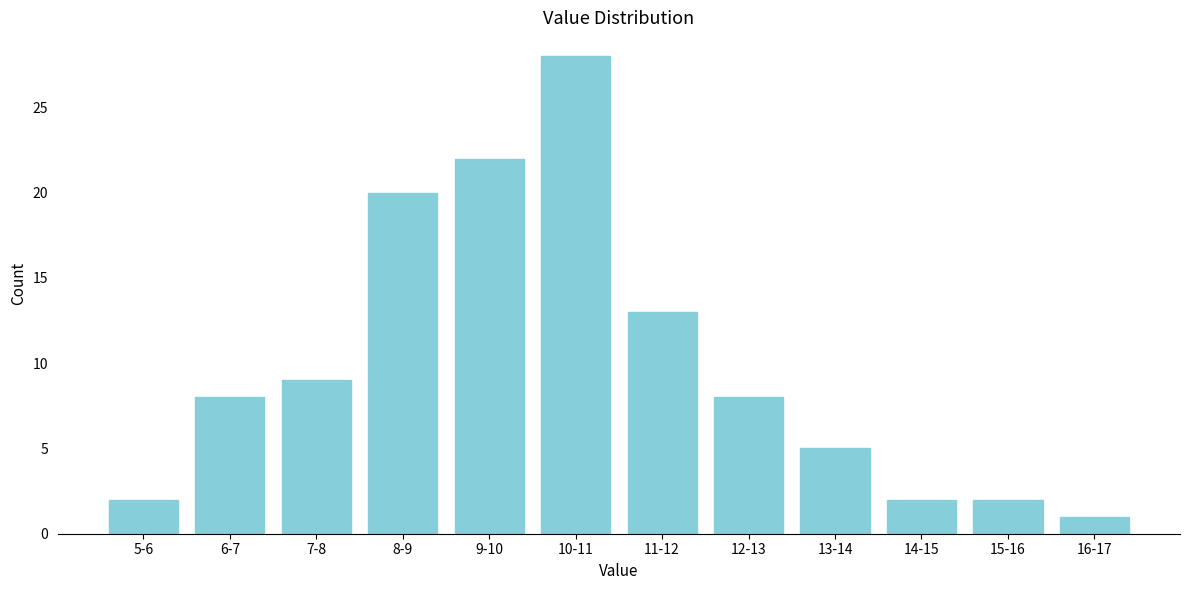

Reading left to right, extract all data points from this chart.

5-6=2	6-7=8	7-8=9	8-9=20	9-10=22	10-11=28	11-12=13	12-13=8	13-14=5	14-15=2	15-16=2	16-17=1